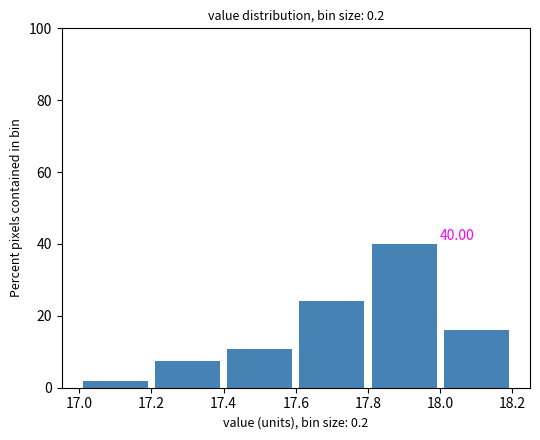

Which range on the x-axis has the tallest bar?

17.8 to 18.0